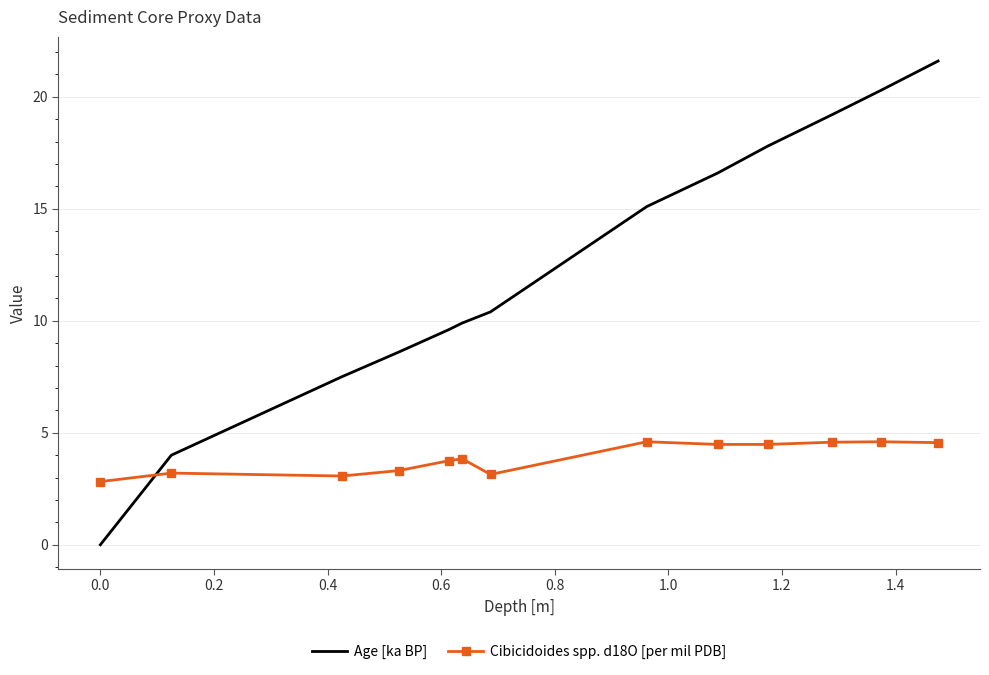

Rank the series by their average value, from highest to lowest.

Age [ka BP], Cibicidoides spp. d18O [per mil PDB]